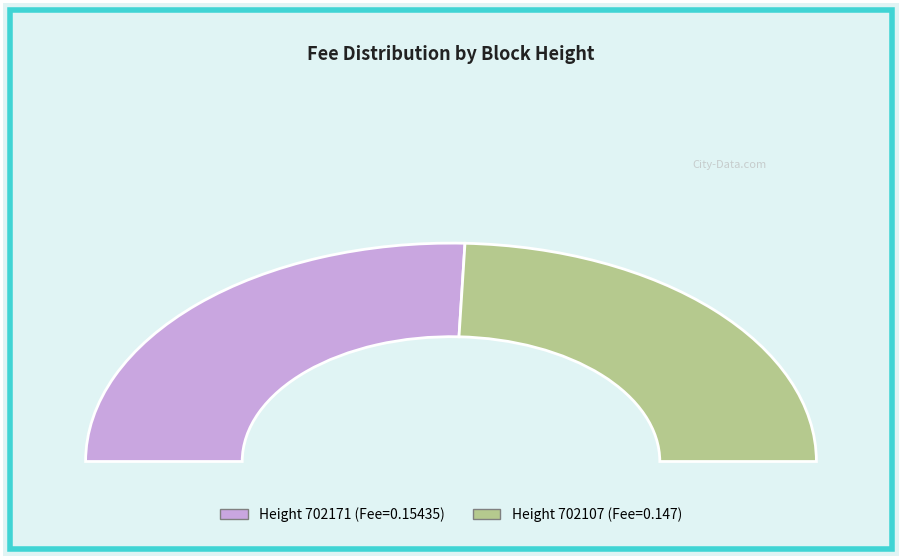

What portion of the pie excludes 702171?

48.8%